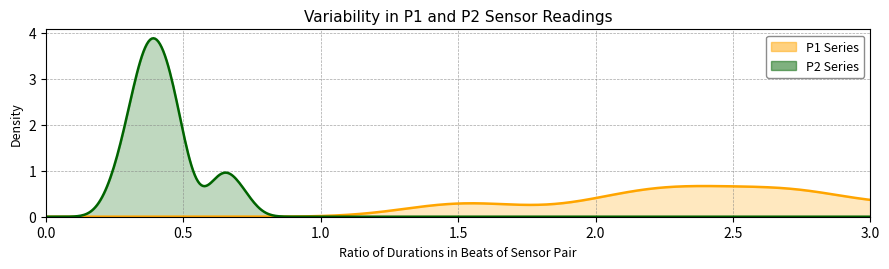

How many lines are shown in the chart?

2